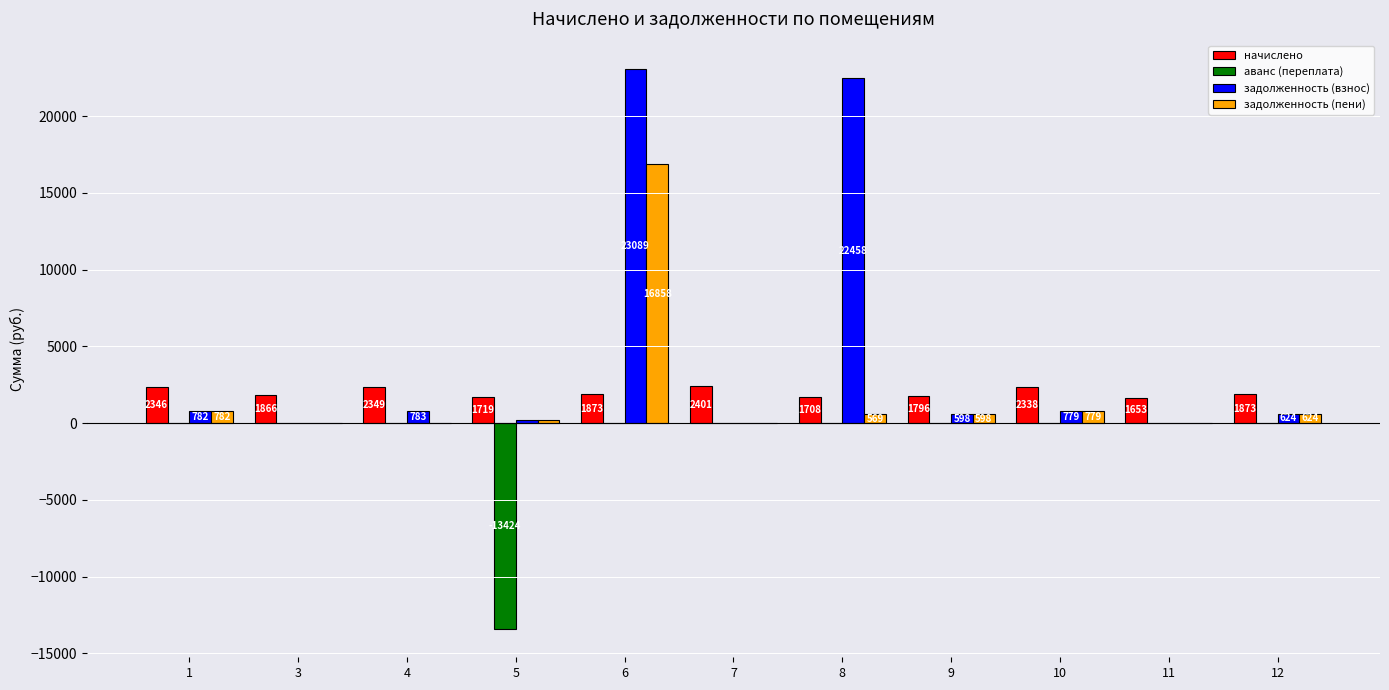

Is it true that аванс (переплата) equals 0.0 at 4?

True